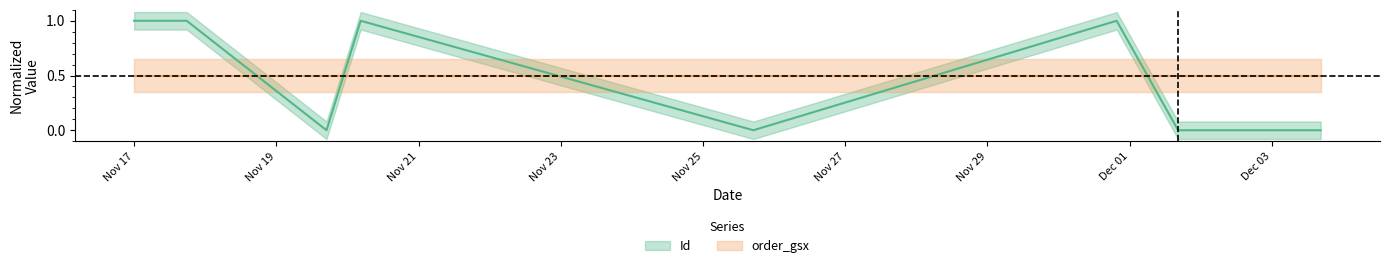

True or false: the data shows 1.0 at 2020-11-17 14:32:23.

True